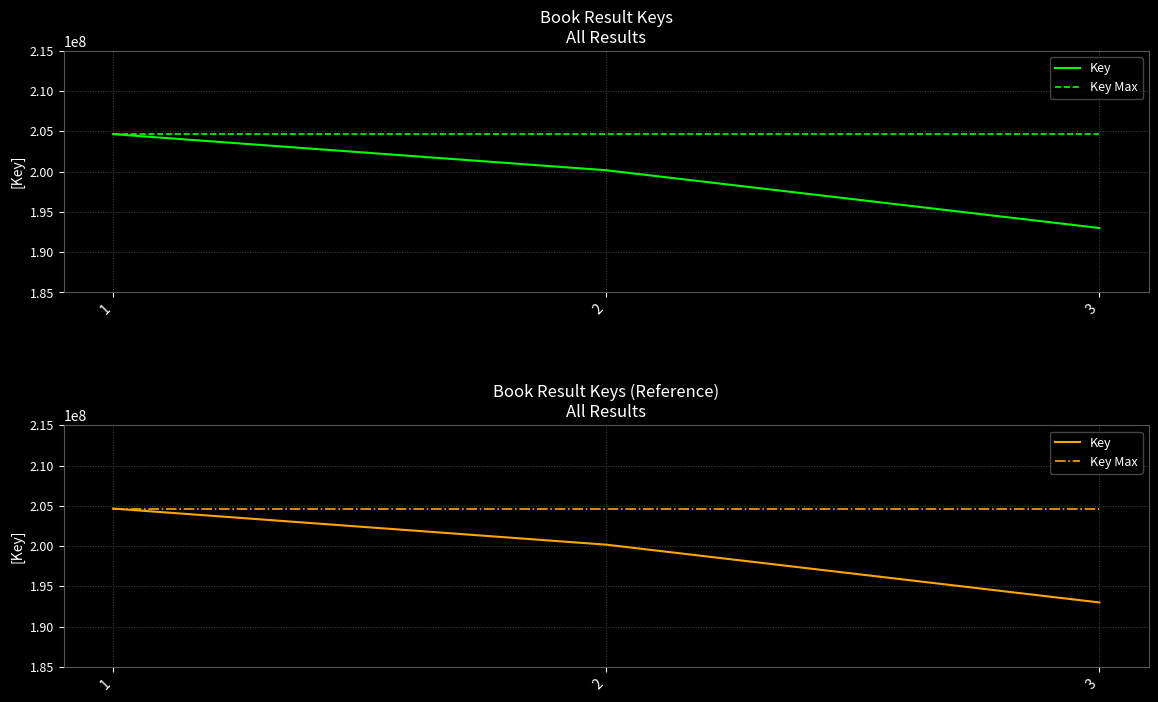

Between 1 and 3, which is larger?

1